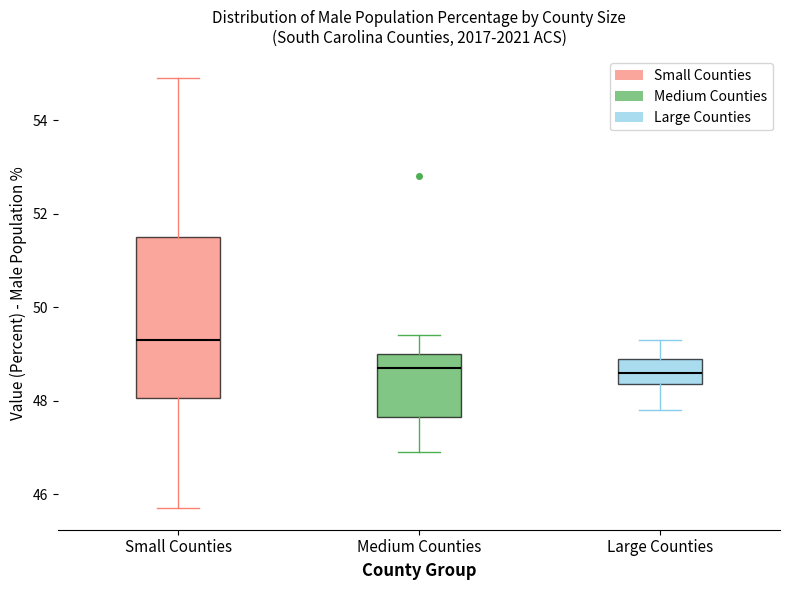

Reading left to right, transcribe this box plot: for each box, give where its median line is, the range the box spans, and where its two whiskers end, as read against the y-axis. The values are not printed on the chart, so give them approximately, as read against the axis.

Small Counties: median 49.4, box 48.0 to 51.6, whiskers 45.8 to 55.0
Medium Counties: median 48.8, box 47.6 to 49.0, whiskers 47.0 to 49.4
Large Counties: median 48.6, box 48.4 to 49.0, whiskers 47.8 to 49.4